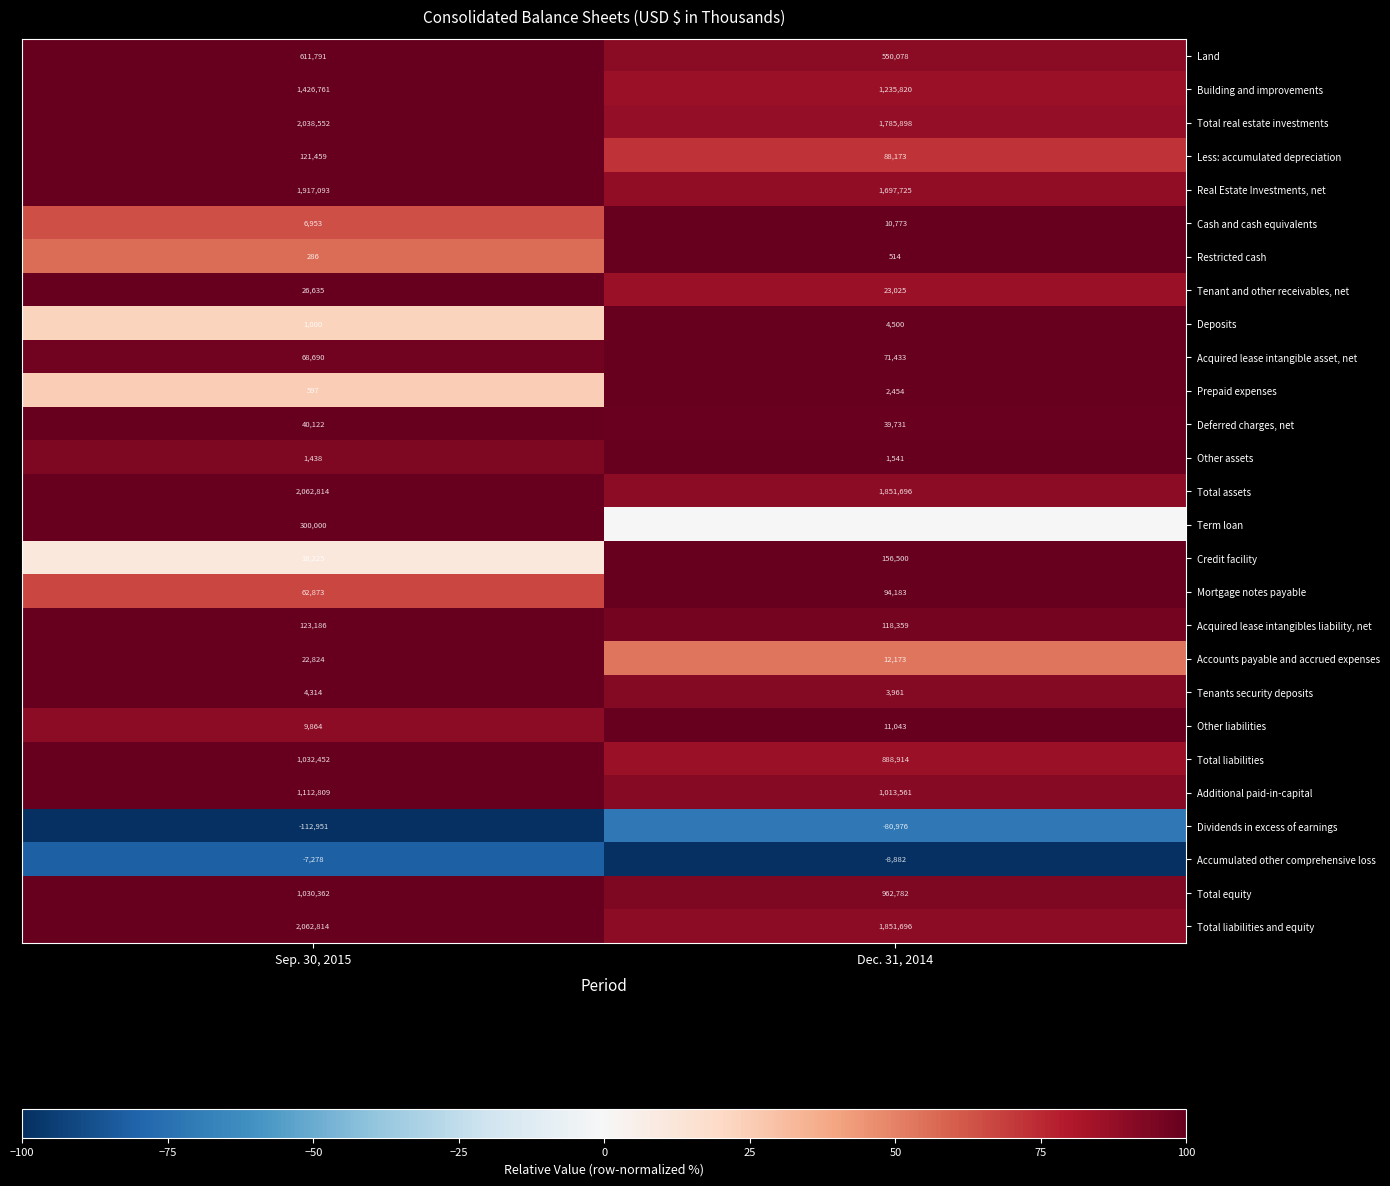

What is the average value of the Tenant and other receivables, net series?

24830